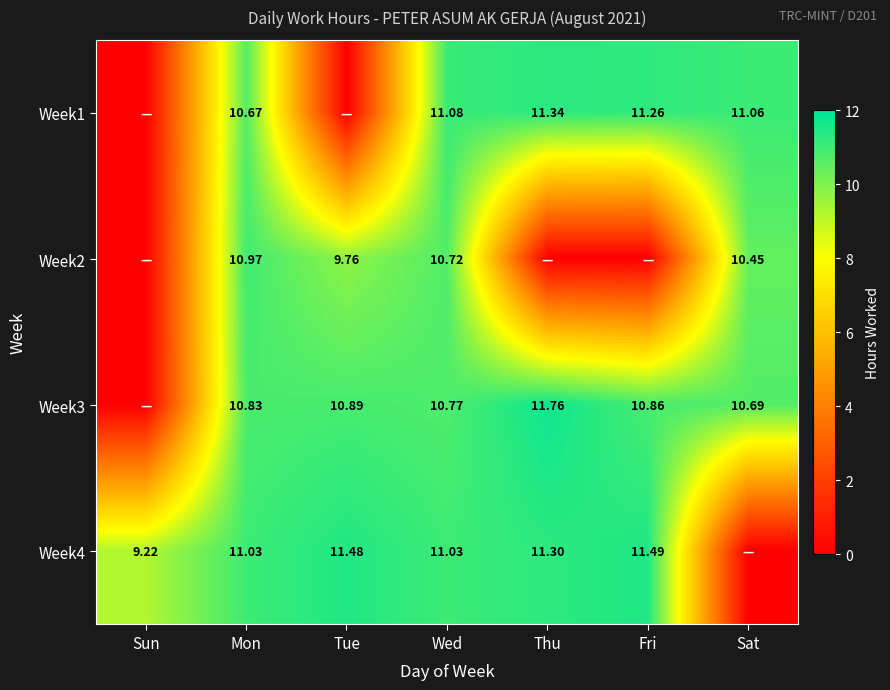

True or false: Week3 has a value of 3.9 at Tue.

False